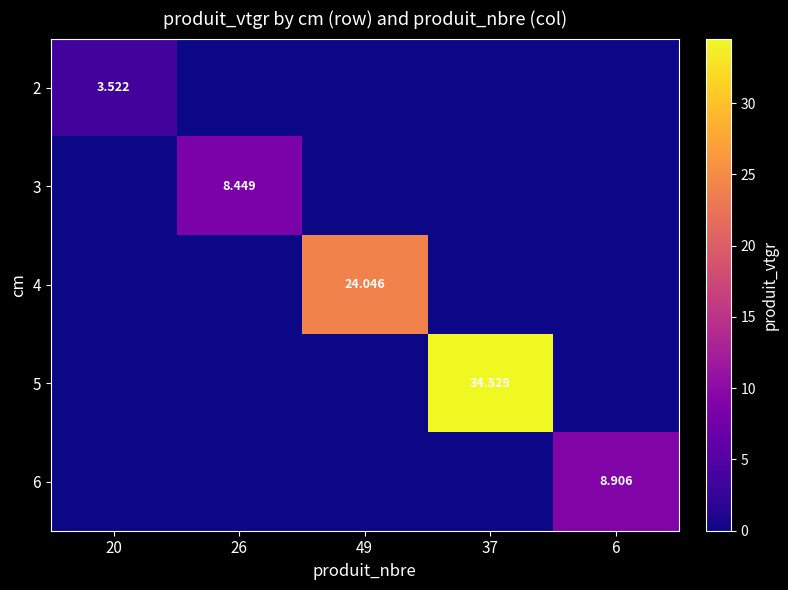

The 6 series shows -3.7 at 49. True or false?

False